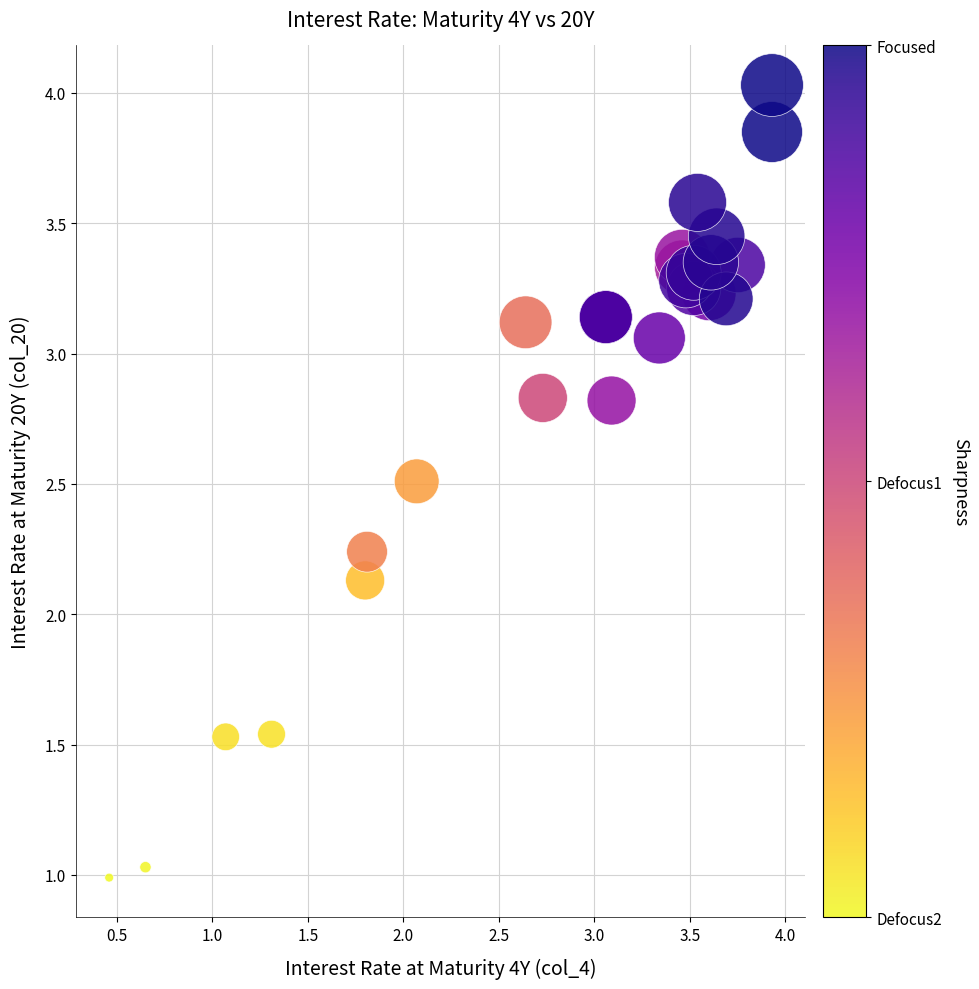

What Y value in the scatter plot is closest to 2?

2.1